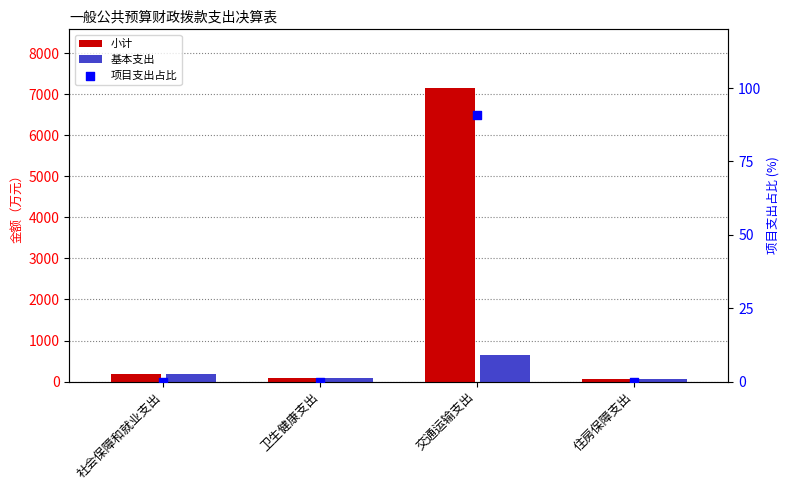

Is the value of 小计 at 交通运输支出 greater than the value of 项目支出占比 at 社会保障和就业支出?

Yes